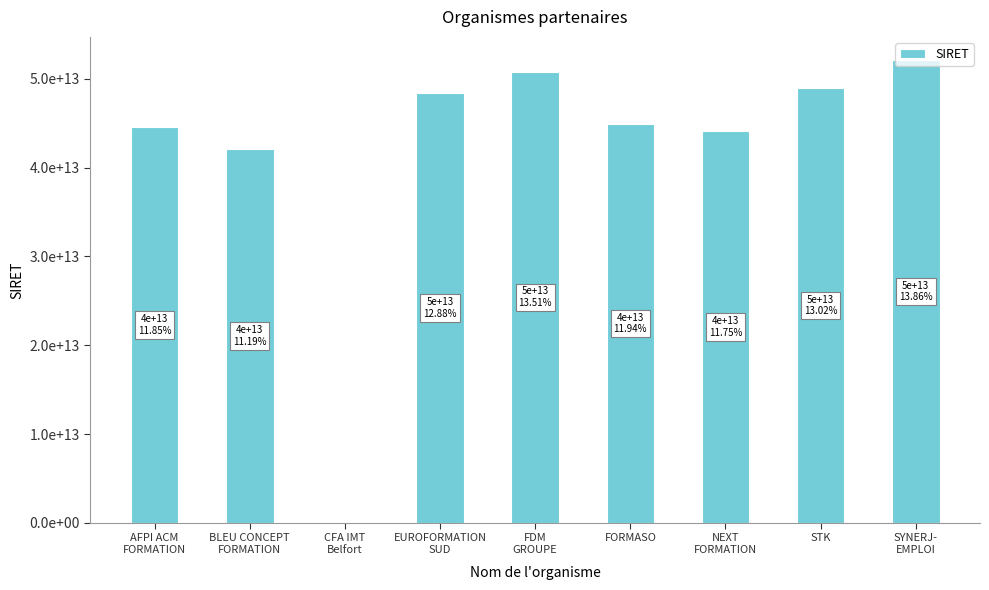

Are the bars horizontal?

No